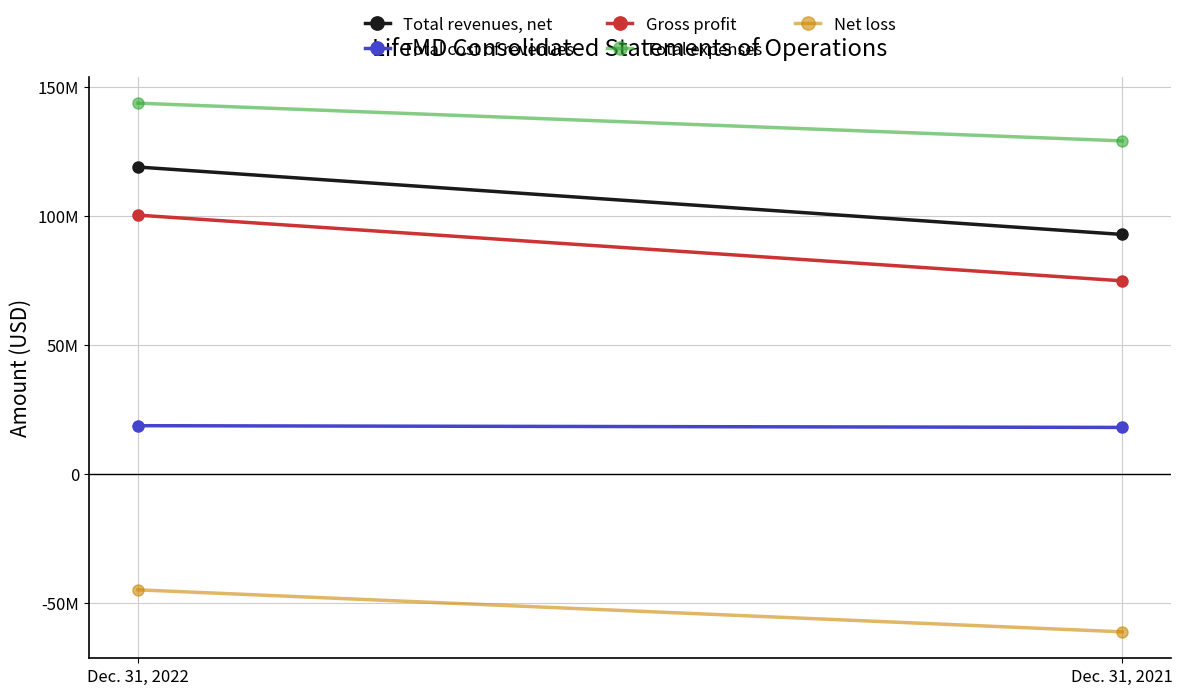

Count the Gross profit values in the range 74880412 to 100365492.

2